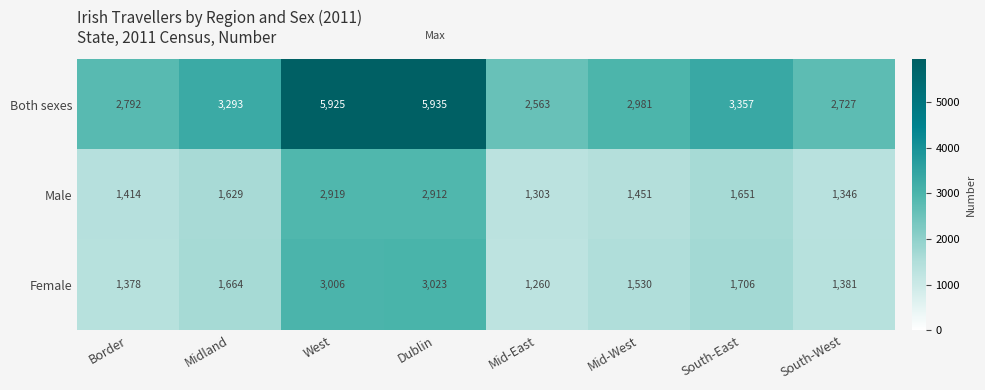

Reading right to left, list all the values displayed in this chart.

Both sexes: 2727	3357	2981	2563	5935	5925	3293	2792
Male: 1346	1651	1451	1303	2912	2919	1629	1414
Female: 1381	1706	1530	1260	3023	3006	1664	1378